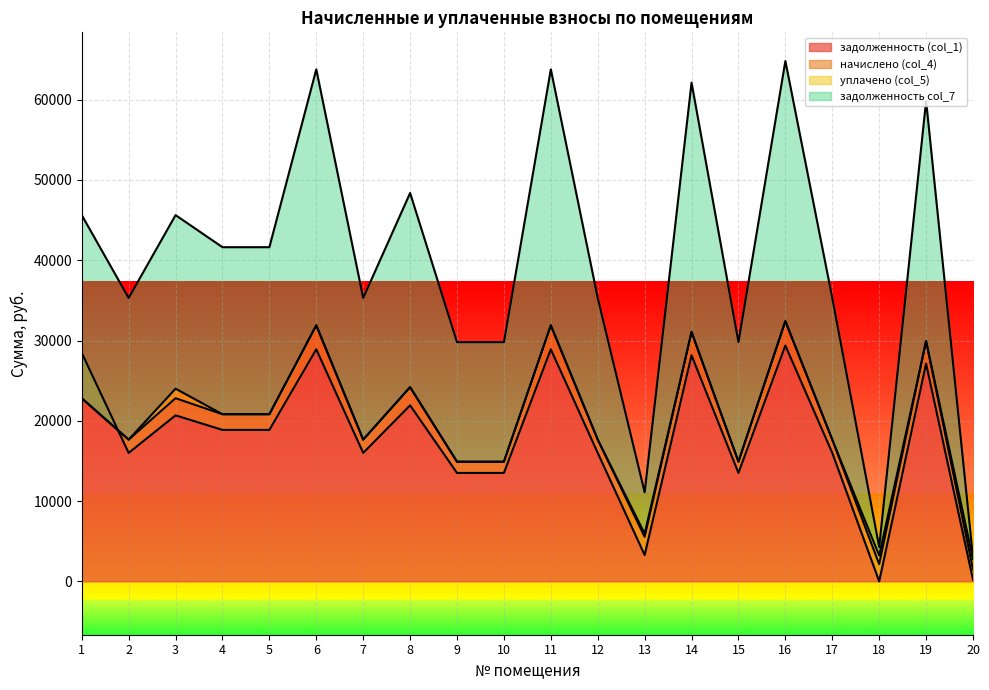

Where is задолженность (col_1) nearest to the value 14687?

9